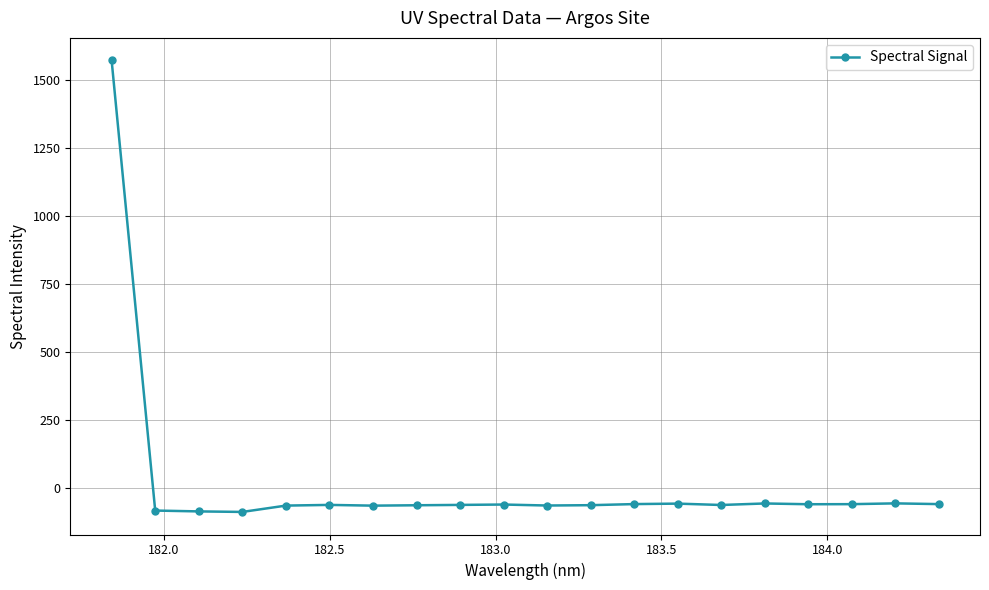

What is the smallest value displayed?

-86.6